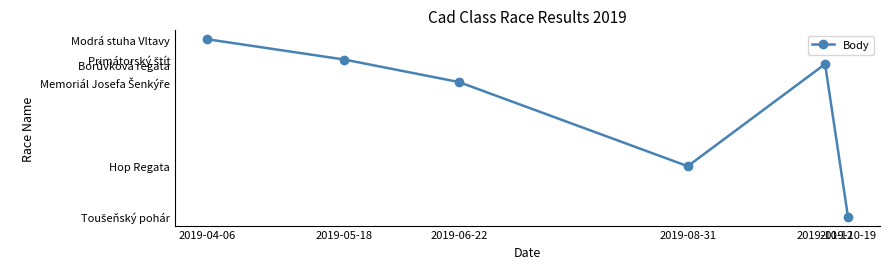

Read the value at 2019-10-19.

1156